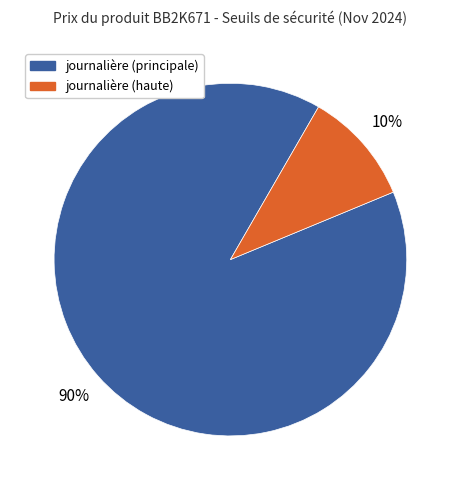

Rank the categories by value from lowest to highest.

journalière (haute), journalière (principale)